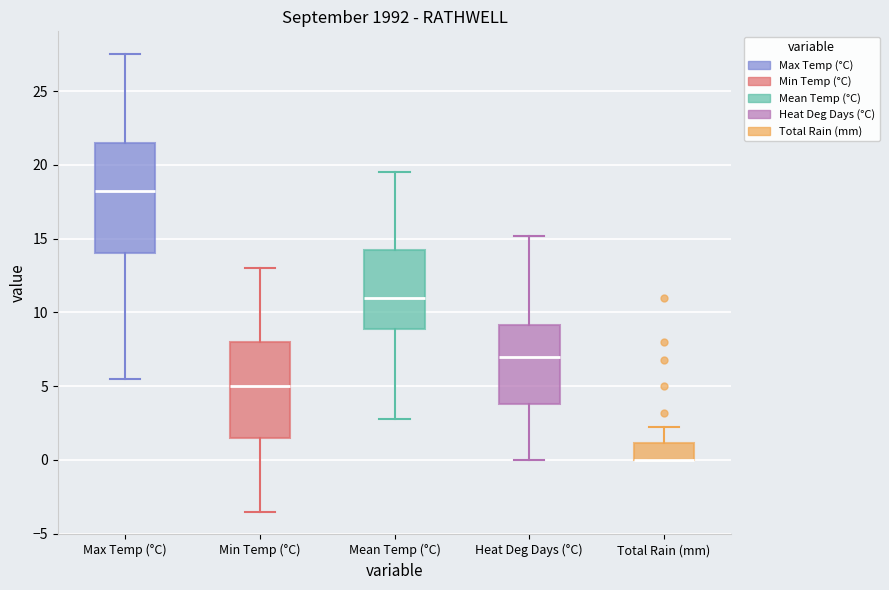

Reading left to right, read every box against the y-axis: the position of its median line, the range the box covers, and the ends of its whiskers. The values are not printed on the chart, so give them approximately, as read against the axis.

Max Temp (°C): median 18.5, box 14.0 to 21.5, whiskers 5.5 to 27.5
Min Temp (°C): median 5.0, box 1.5 to 8.0, whiskers -3.5 to 13.0
Mean Temp (°C): median 11.0, box 9.0 to 14.0, whiskers 3.0 to 19.5
Heat Deg Days (°C): median 7.0, box 4.0 to 9.0, whiskers 0.0 to 15.0
Total Rain (mm): median 0.0 (drawn on the box's lower edge), box 0.0 to 1.0, whiskers 0.0 to 2.0